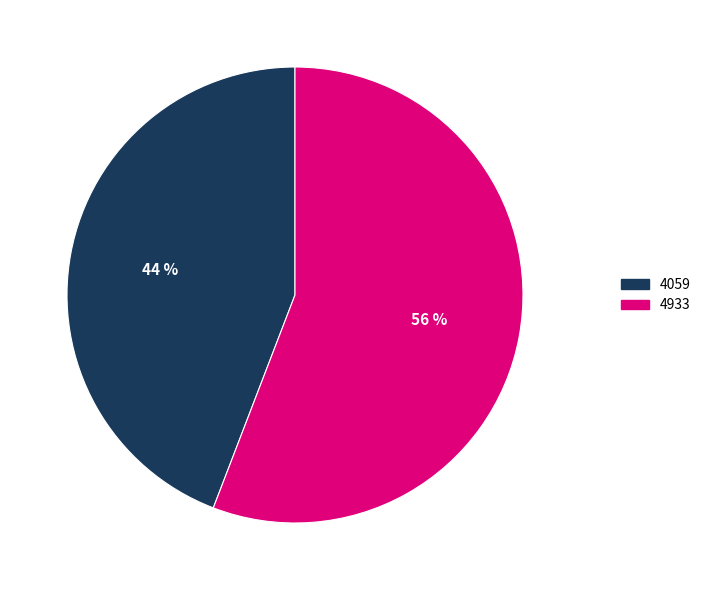

Do 4059 and 4933 together represent more than half of the pie?

Yes